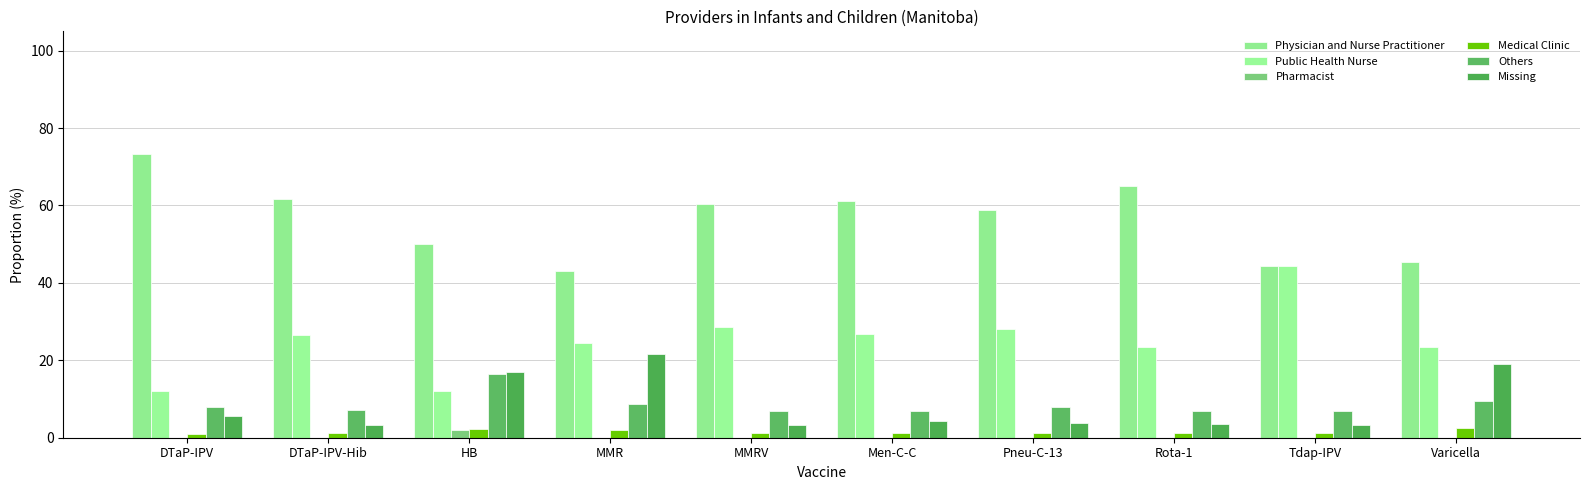

Which category has the lowest value in the Public Health Nurse series?

HB